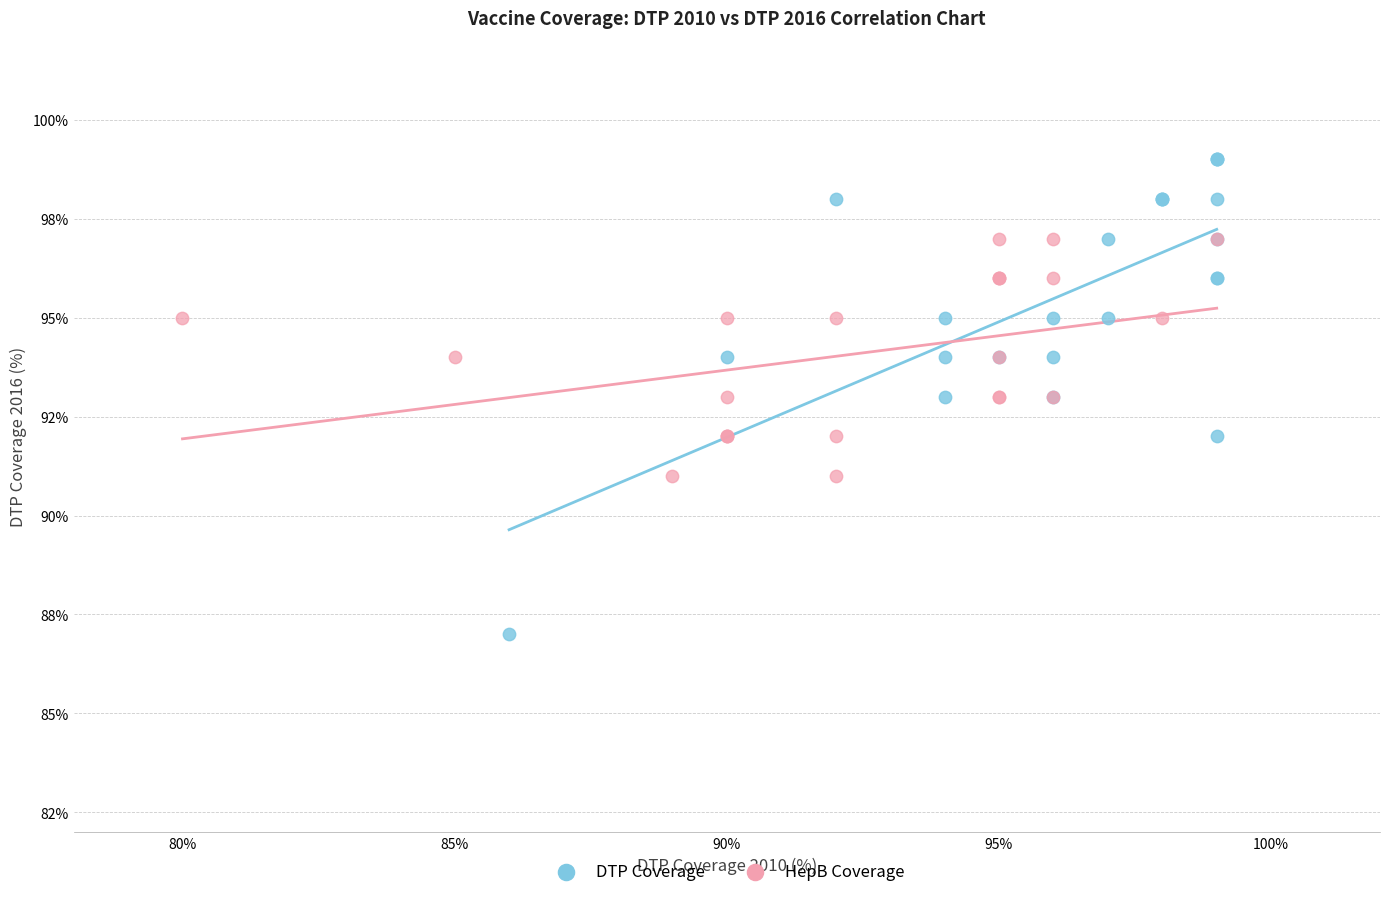

What are all the series names shown in the legend?

DTP Coverage, HepB Coverage